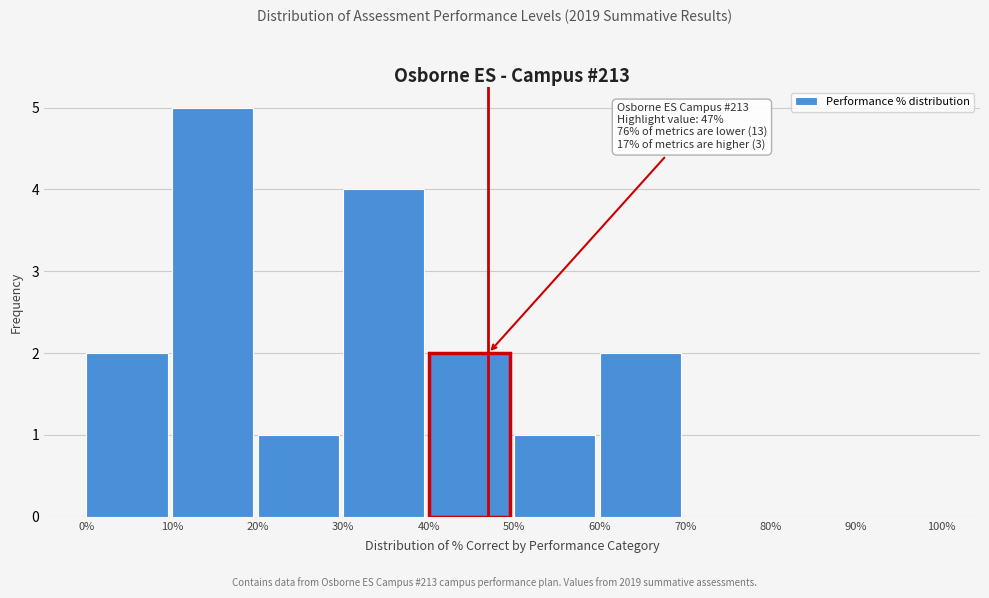

Over which range of the x-axis is the bar tallest?

10% to 20%